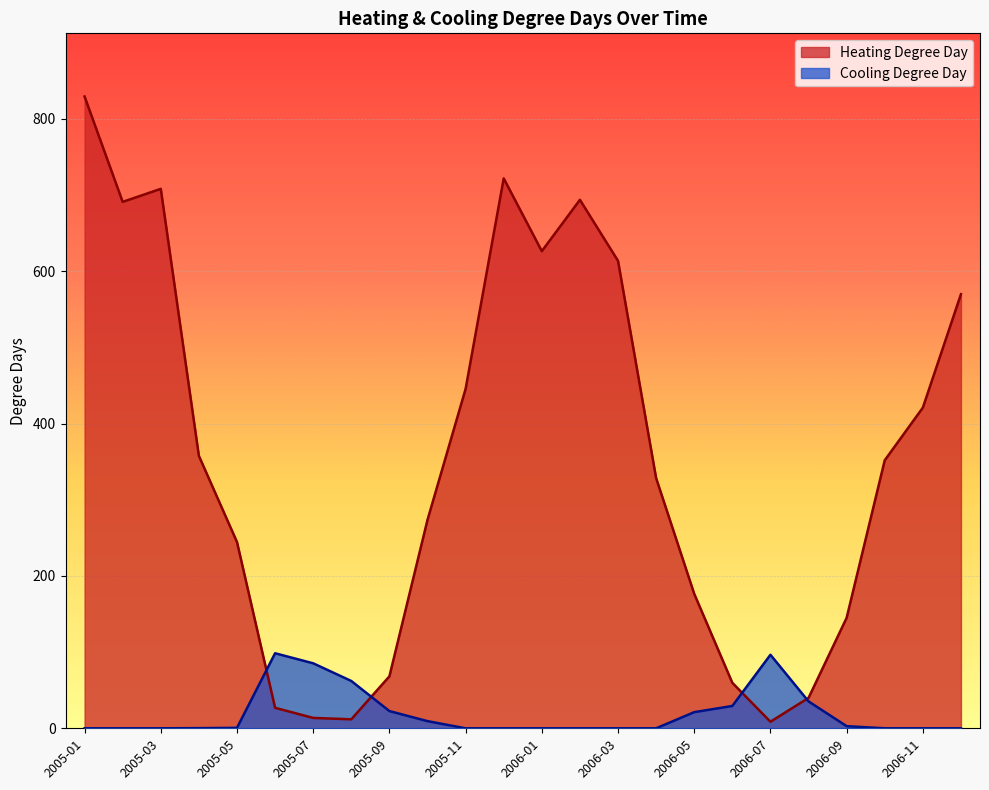

How many categories are shown in the chart?

24